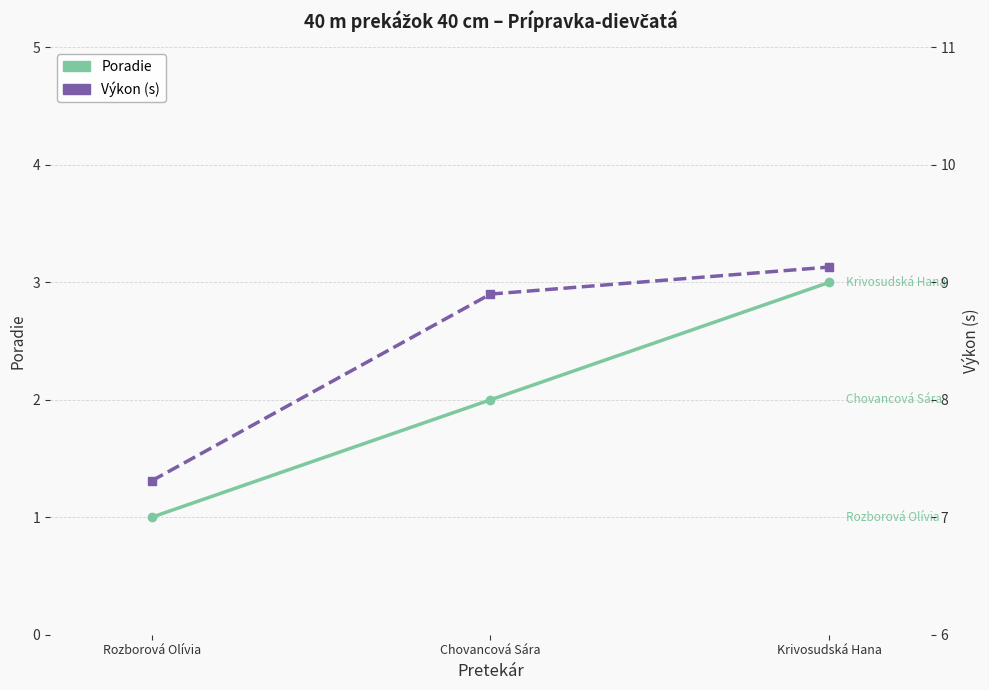

List the series in order of their overall mean, highest first.

Výkon (s), Poradie